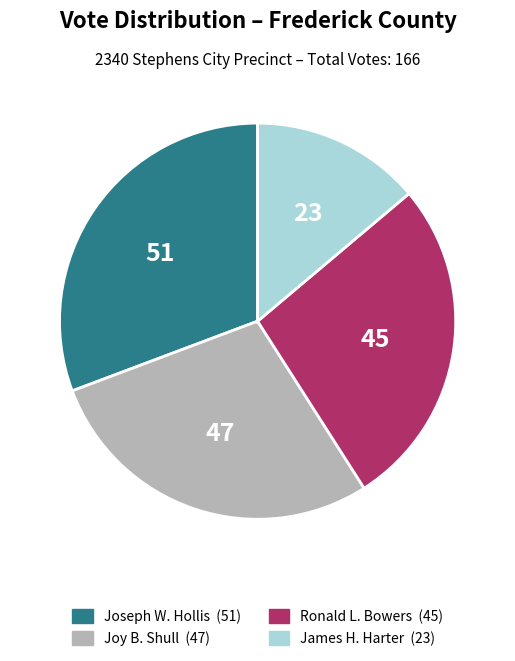

Is there a majority slice in this chart?

No